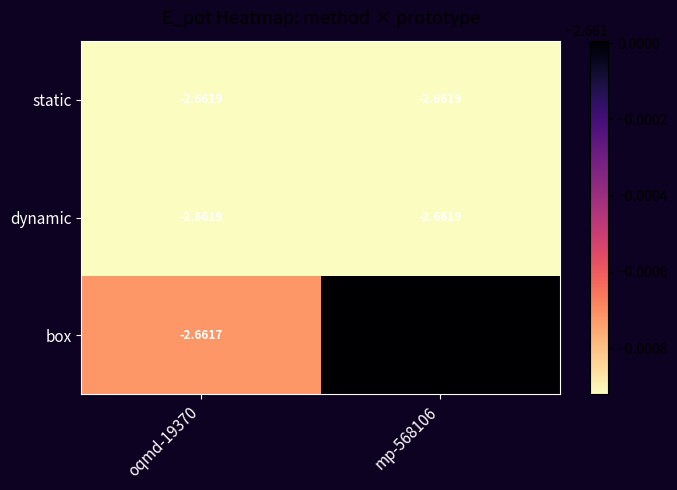

Which series has the largest range (max minus min)?

box